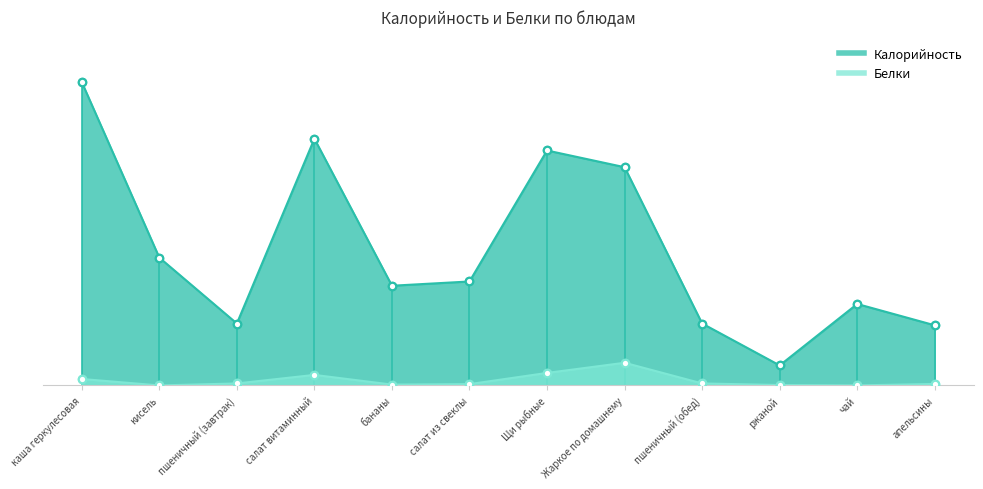

Which series contains the highest Y value?

Калорийность